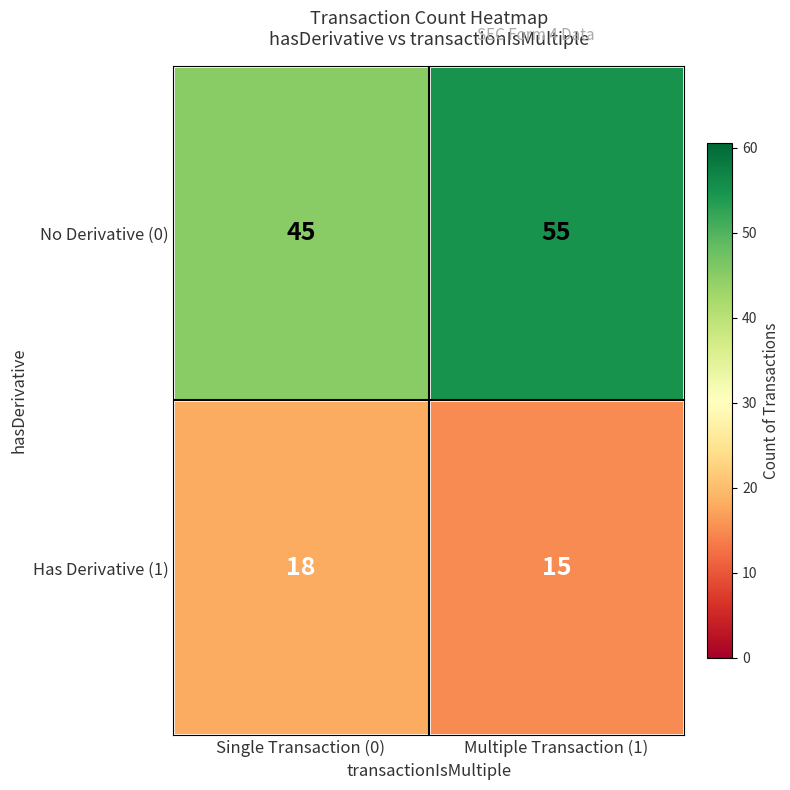

Reading right to left, transcribe all the data shown in this chart.

No Derivative (0): 55	45
Has Derivative (1): 15	18